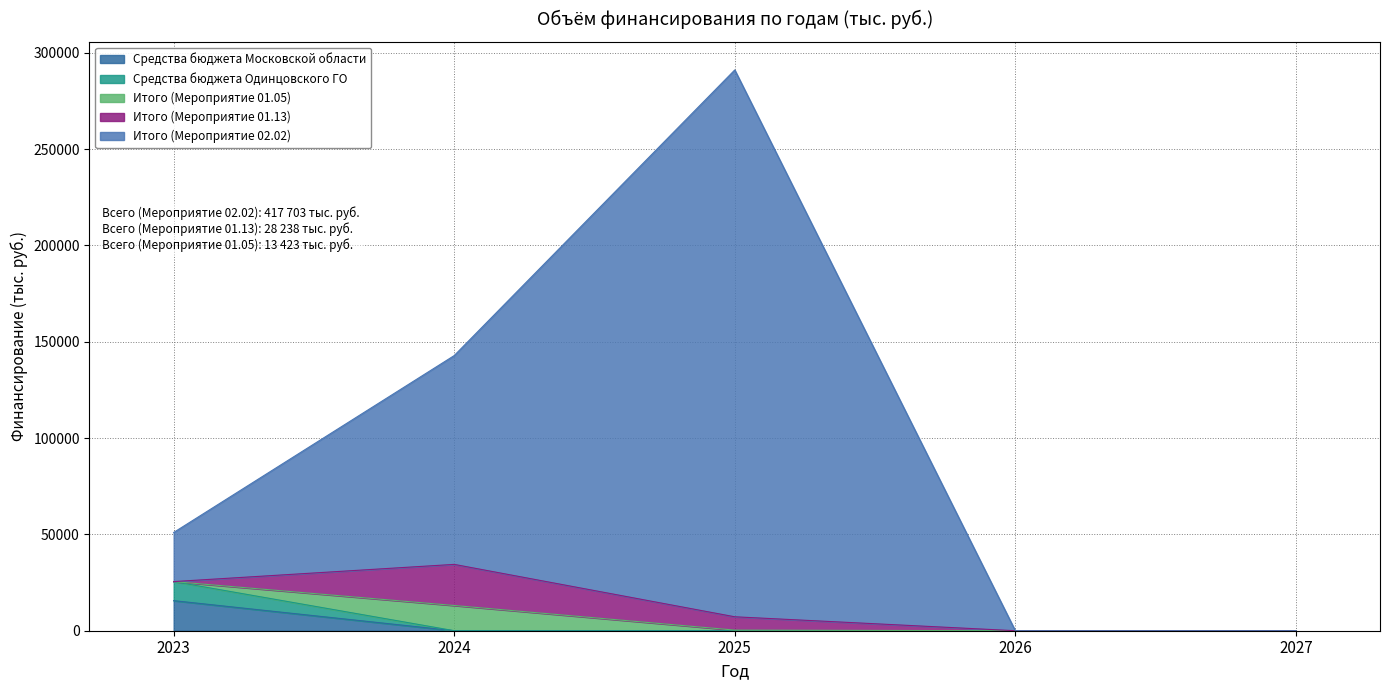

Does the chart have visible grid lines?

Yes